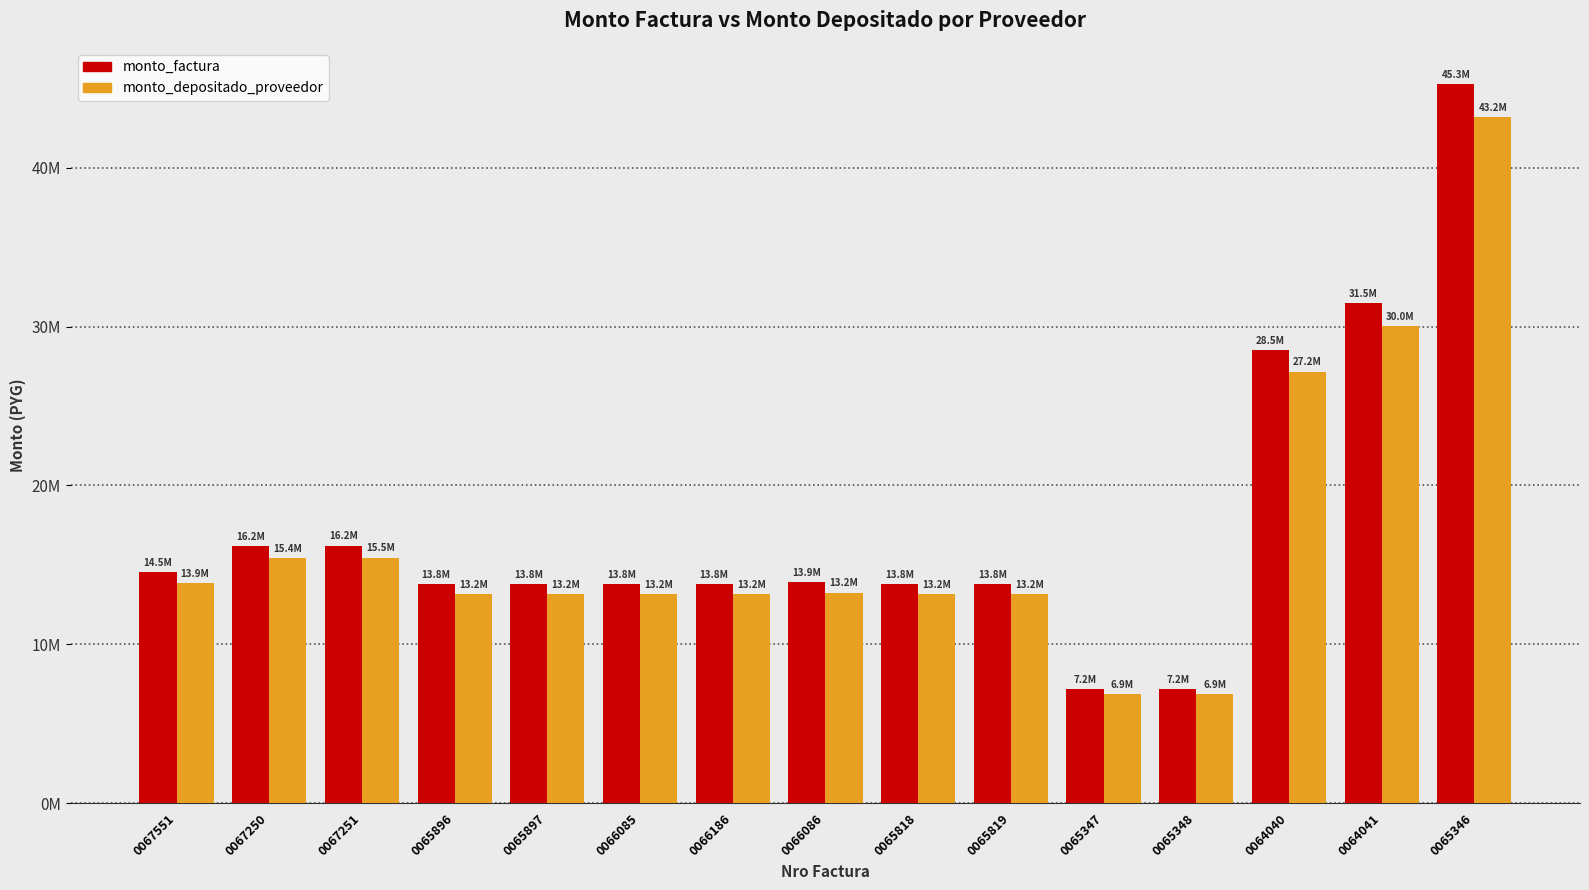

What is the label of the 8th bar from the left?

0066086